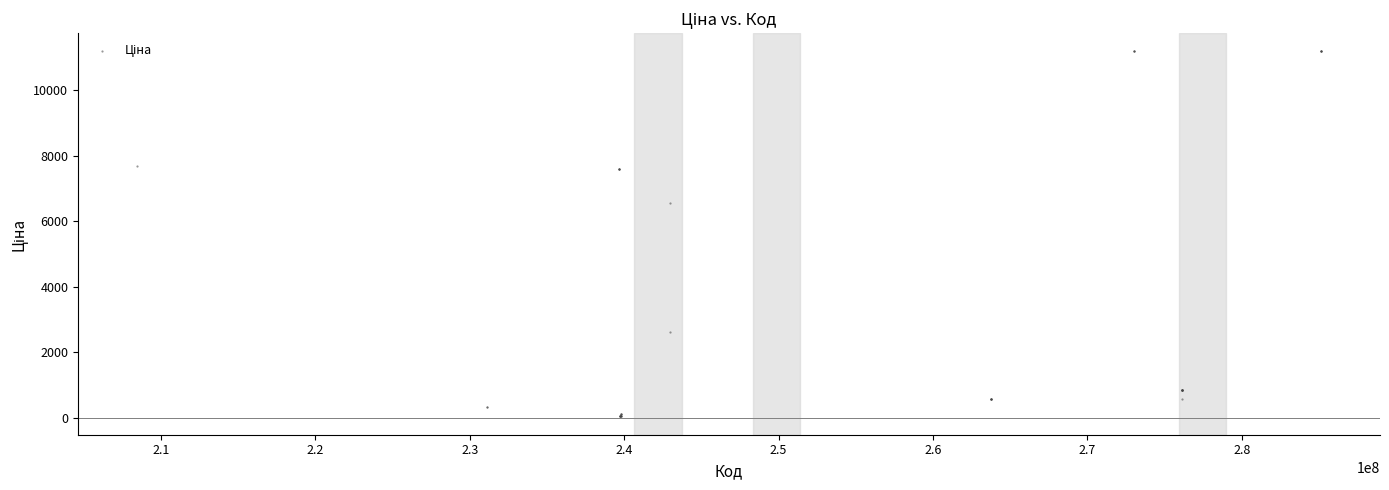

What Y value in the scatter plot is closest to 5610?

6568.8